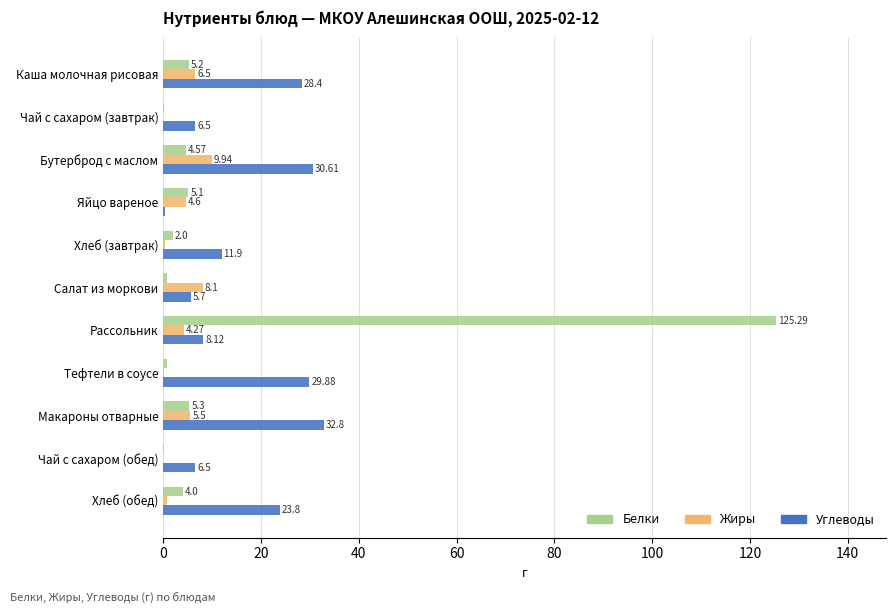

Between Яйцо вареное and Тефтели в соусе, which series saw the biggest shift?

Углеводы